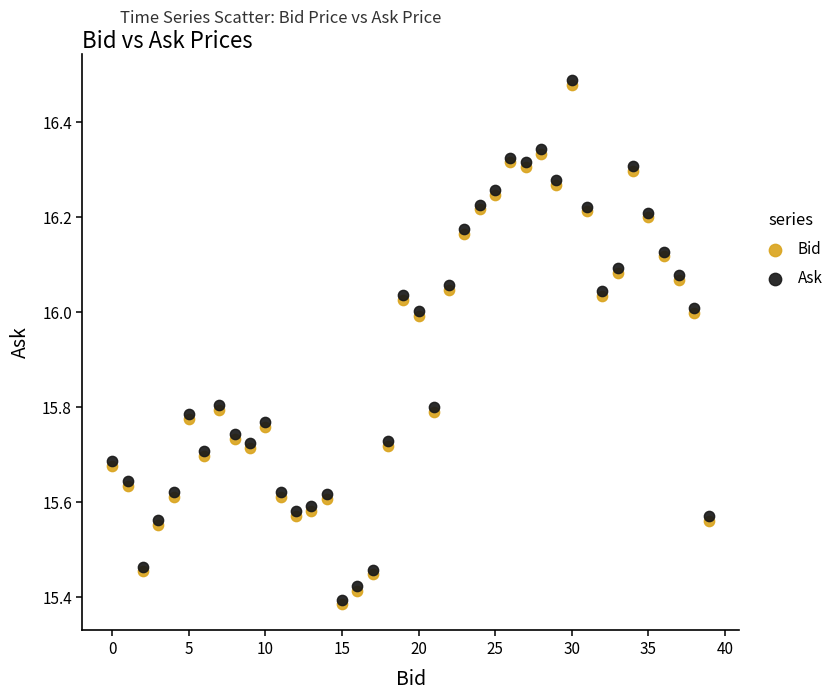

Which series reaches the maximum Y coordinate?

Ask